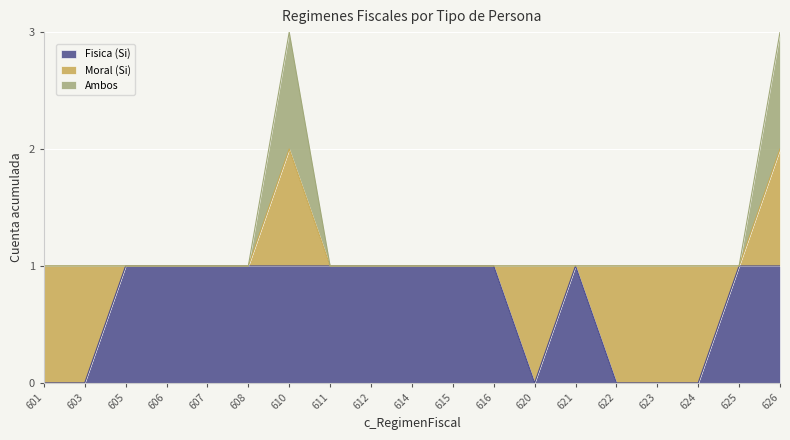

True or false: Fisica (Si) and Ambos cross at least once.

False